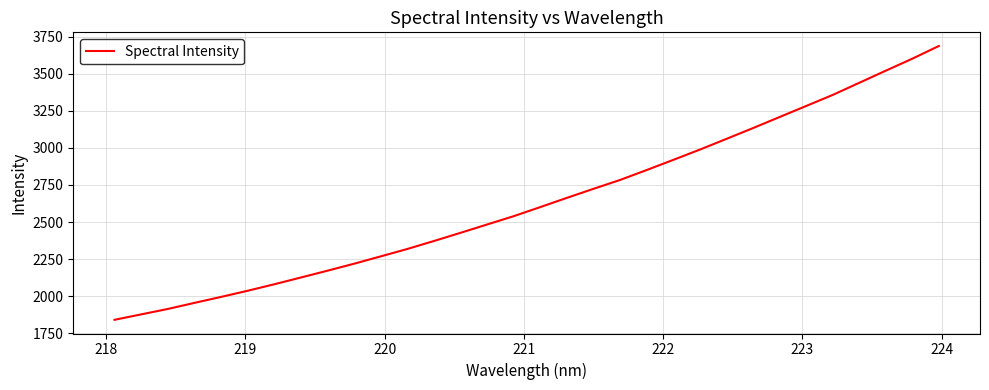

What is the difference between the maximum and minimum values?

1848.8